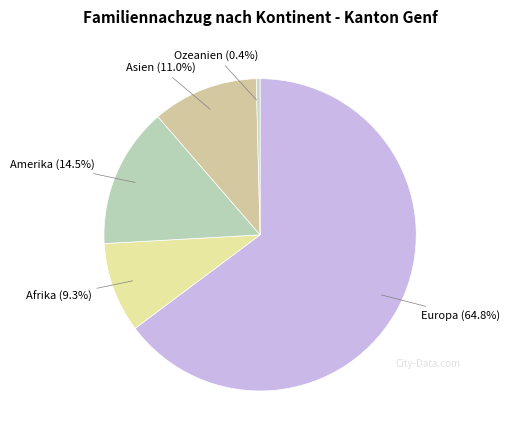

Count the number of slices in the pie.

5